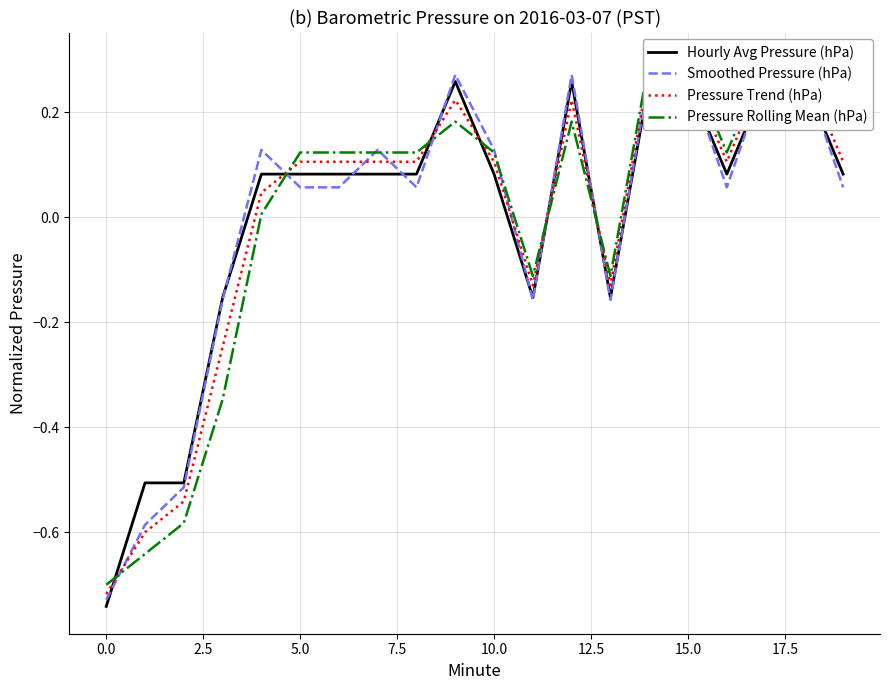

What position from the right is 7.5?

16